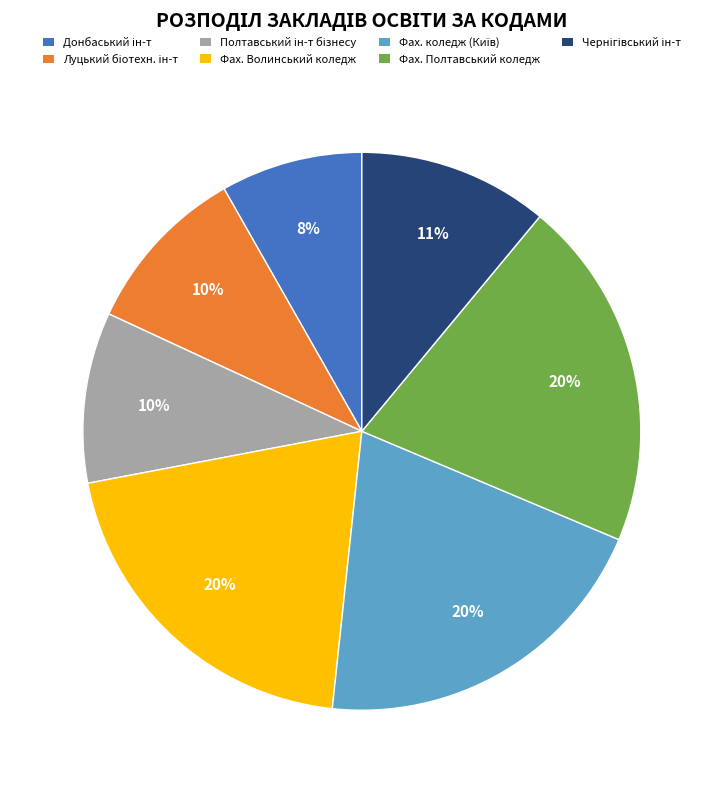

To the nearest percent, what is the average slice percentage?

14%